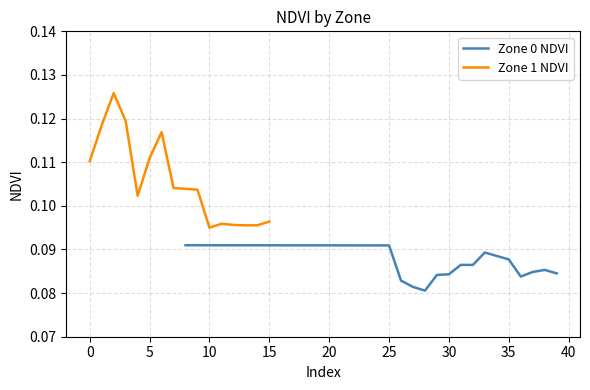

Is this an area chart (filled region under the line)?

No